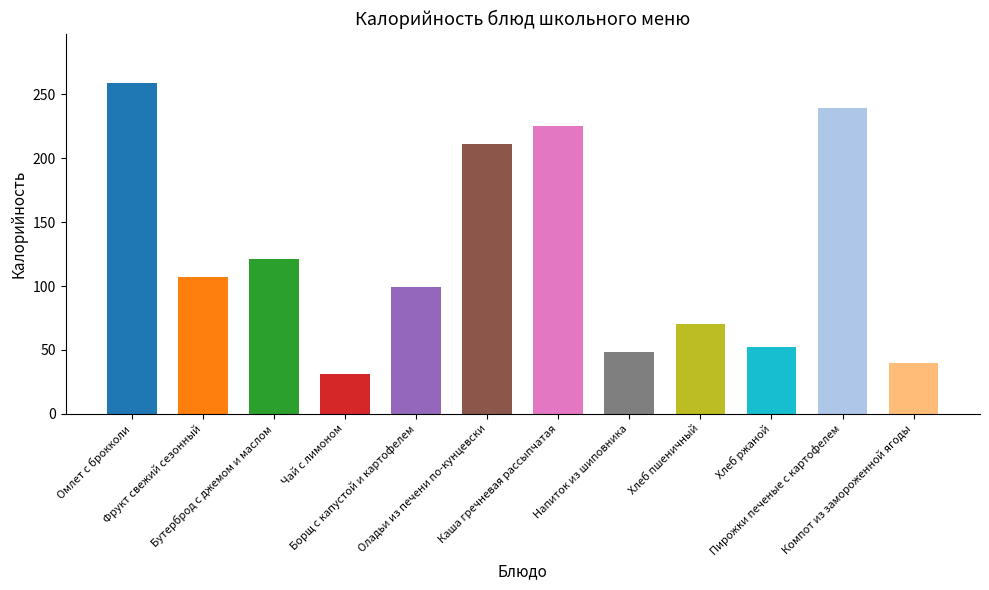

Where does the data first go above 107?

Омлет с брокколи